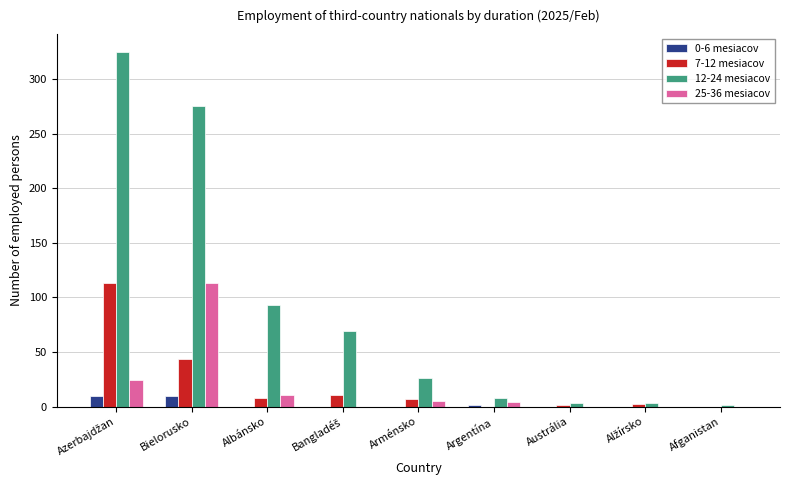

What is the maximum value shown in the chart?

325